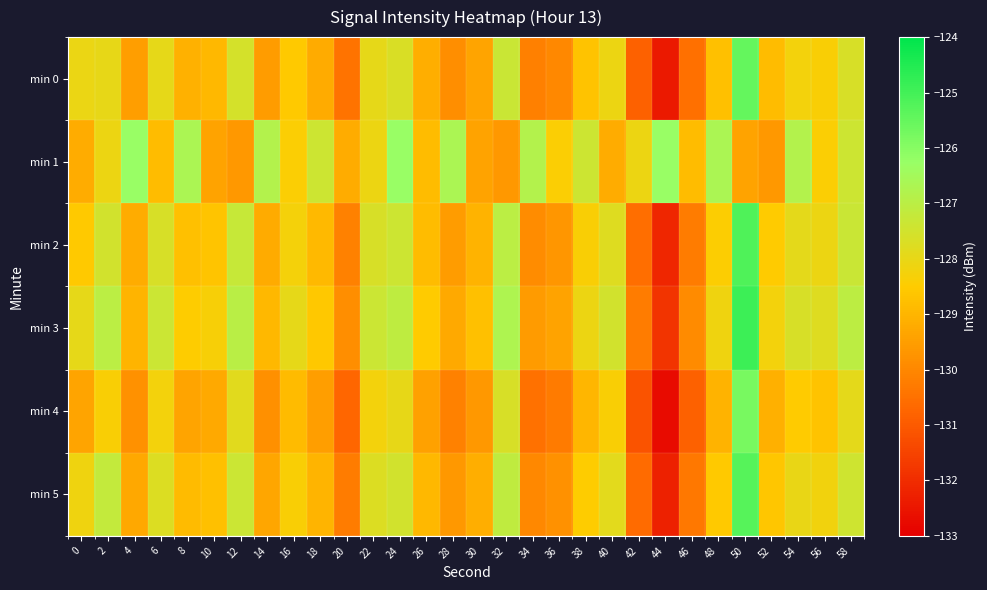

Which series has the largest total across all categories?

min 1